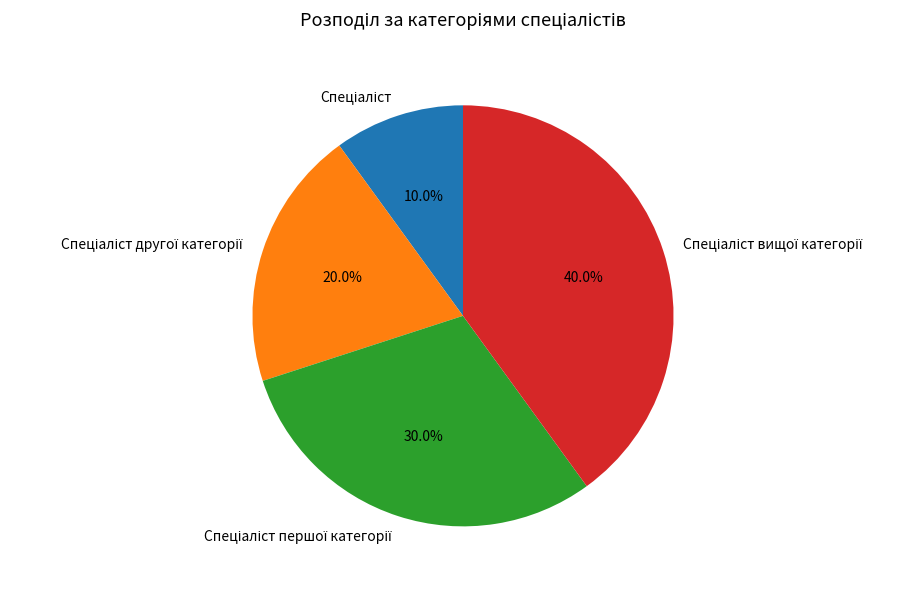

Is there a majority slice in this chart?

No